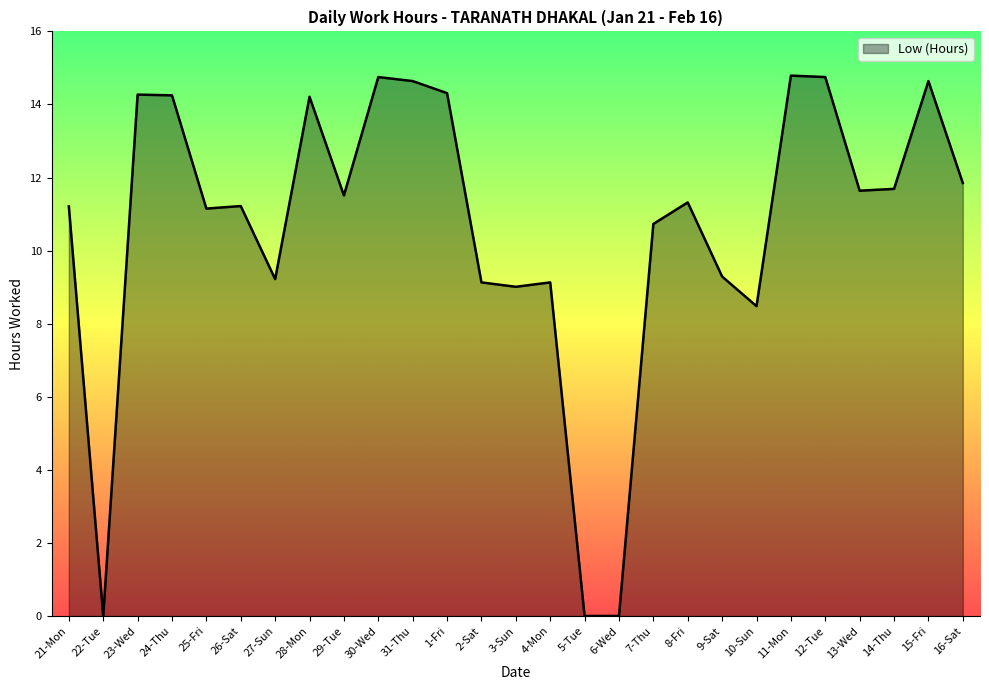

At which label is the value closest to 7?

10-Sun